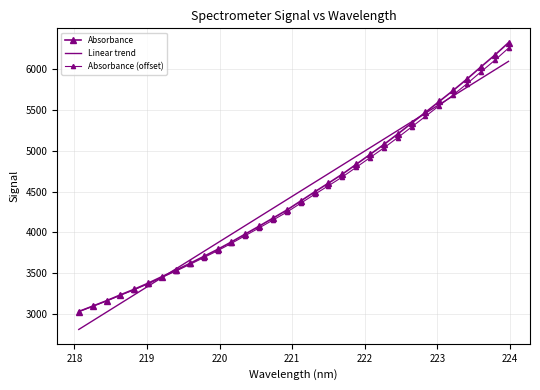

What is the smallest value displayed?

2814.3